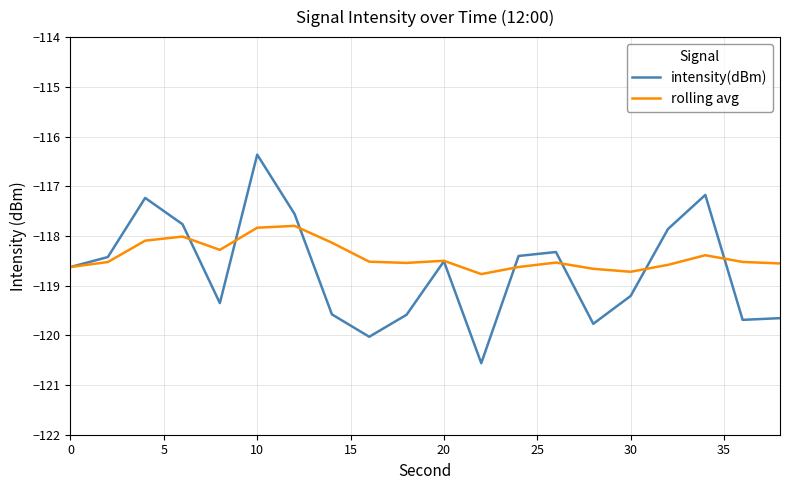

Which series has the largest range (max minus min)?

intensity(dBm)